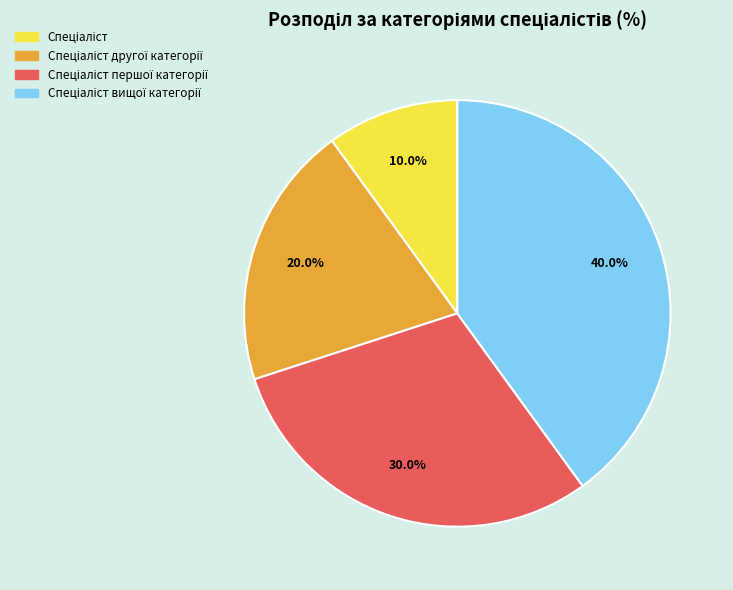

Is there any slice that represents more than half of the pie?

No